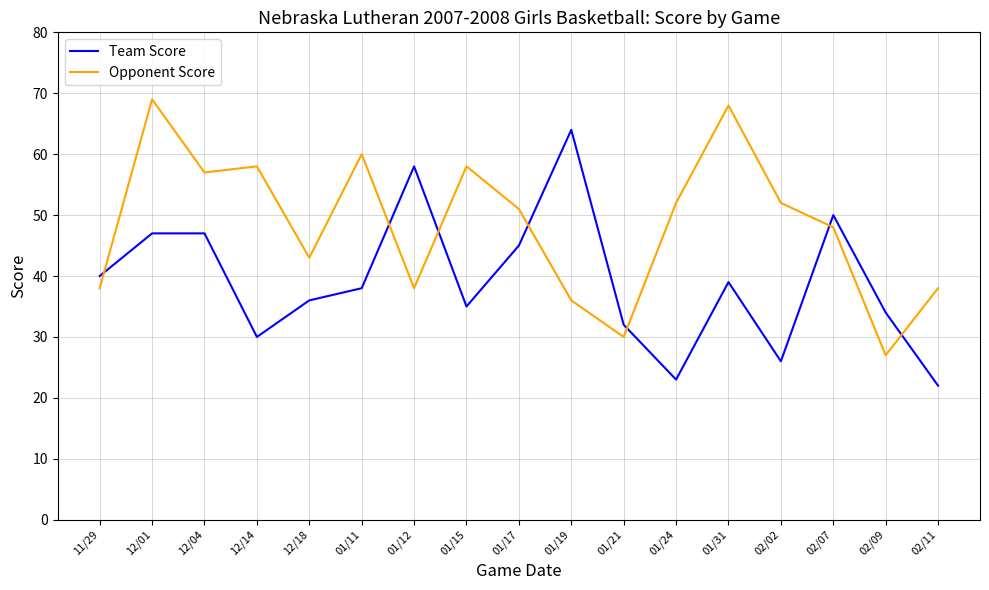

List the series in order of their overall mean, highest first.

Opponent Score, Team Score